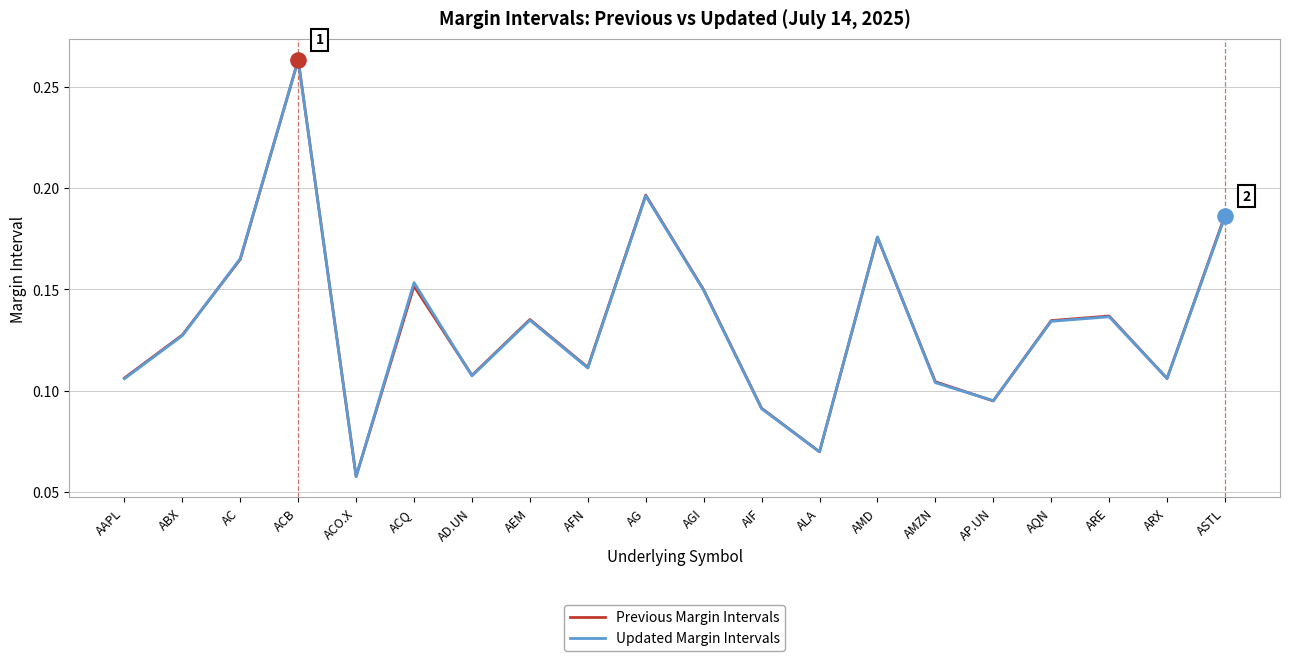

What are all the series names shown in the legend?

Previous Margin Intervals, Updated Margin Intervals